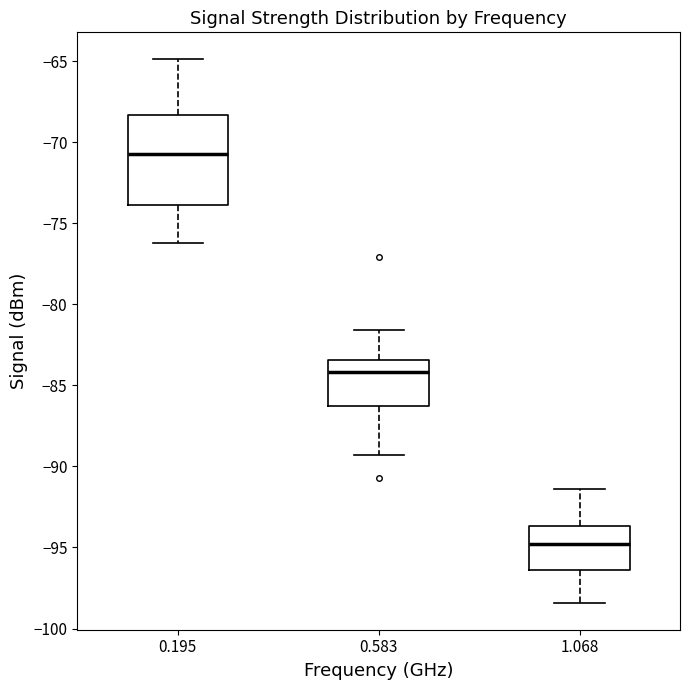

Reading left to right, transcribe this box plot: for each box, give where its median line is, the range the box spans, and where its two whiskers end, as read against the y-axis. The values are not printed on the chart, so give them approximately, as read against the axis.

0.195: median -70.5, box -74.0 to -68.5, whiskers -76.0 to -65.0
0.583: median -84.0, box -86.5 to -83.5, whiskers -89.5 to -81.5
1.068: median -95.0, box -96.5 to -93.5, whiskers -98.5 to -91.5